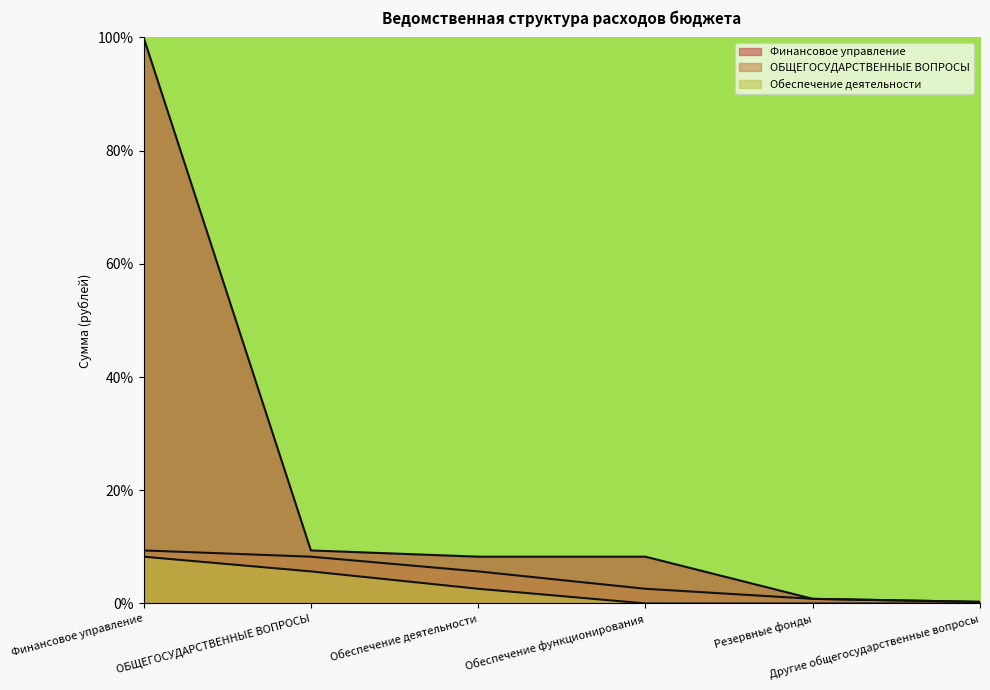

Which series changed the most between Обеспечение функционирования and Другие общегосударственные вопросы?

Финансовое управление